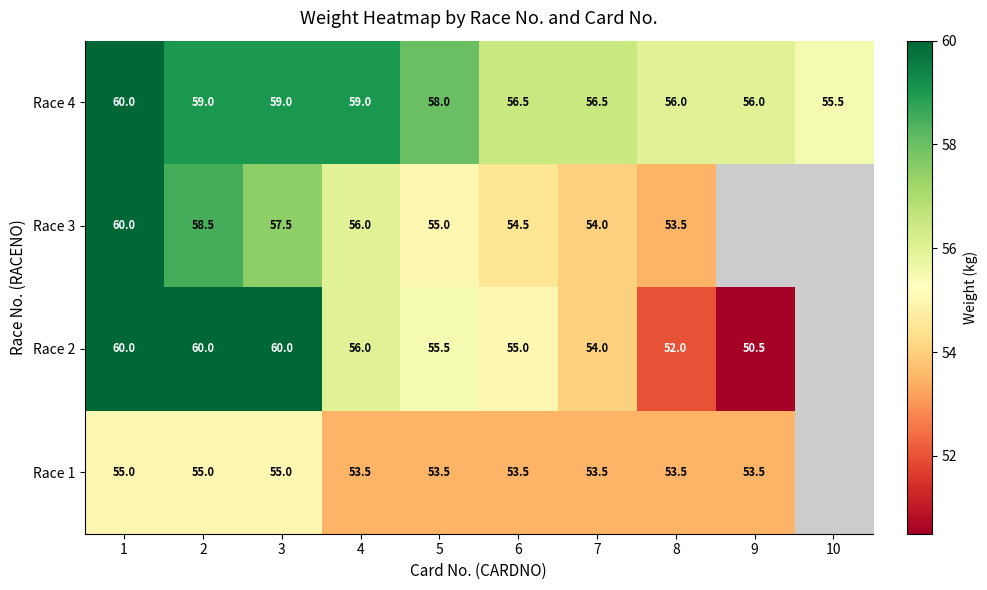

Rank the series at 2 from highest to lowest value.

Race 2, Race 4, Race 3, Race 1